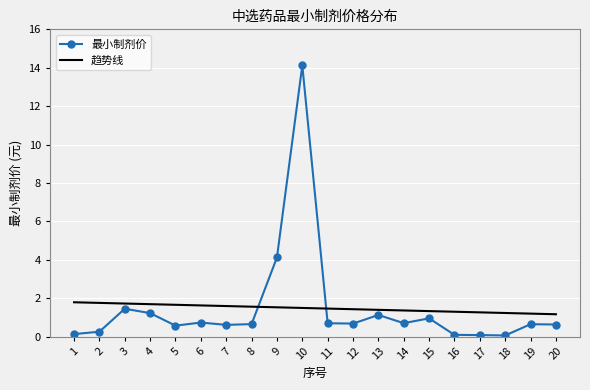

What is the average value of the 趋势线 series?

1.5